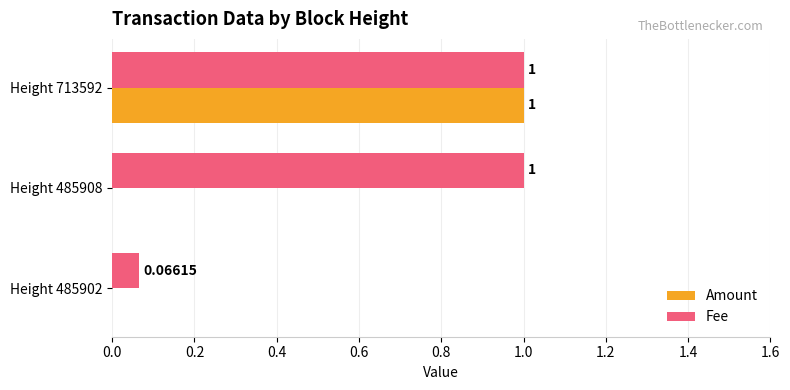

Which series has the largest total across all categories?

Fee